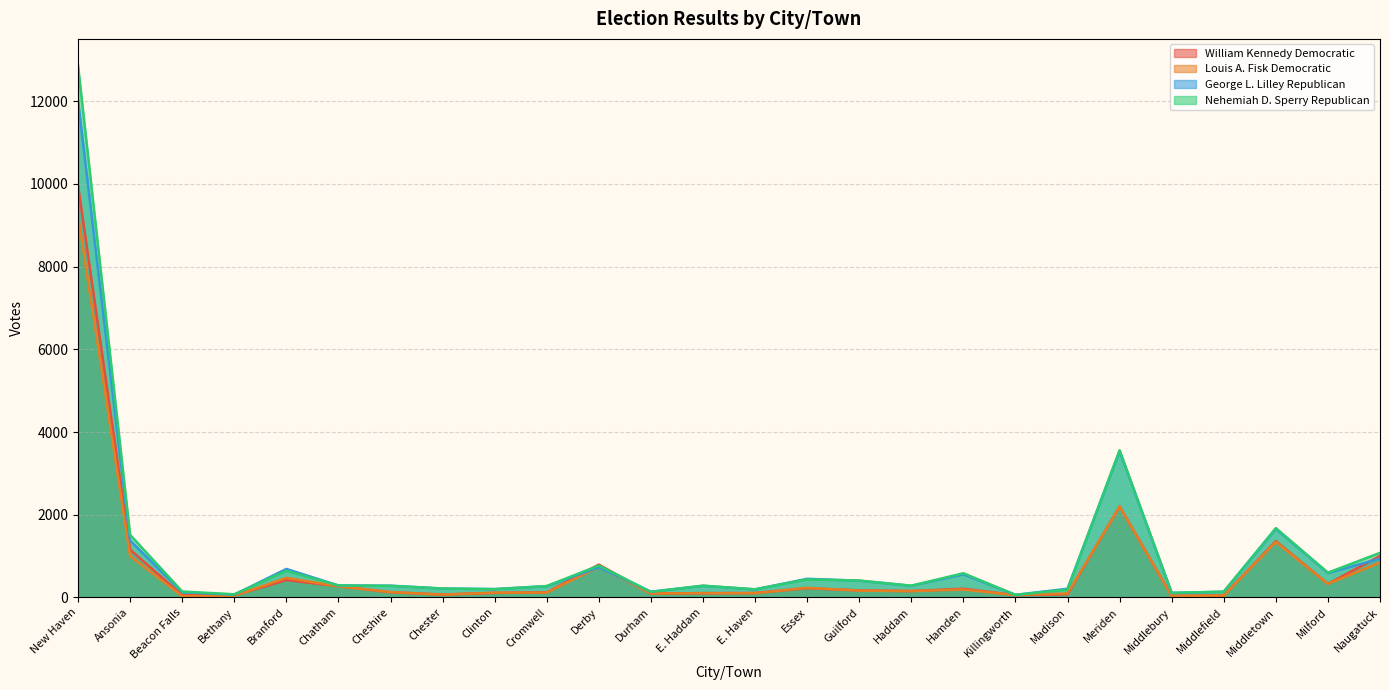

What is the sum of the Louis A. Fisk Democratic values at Middletown and Naugatuck?

2184